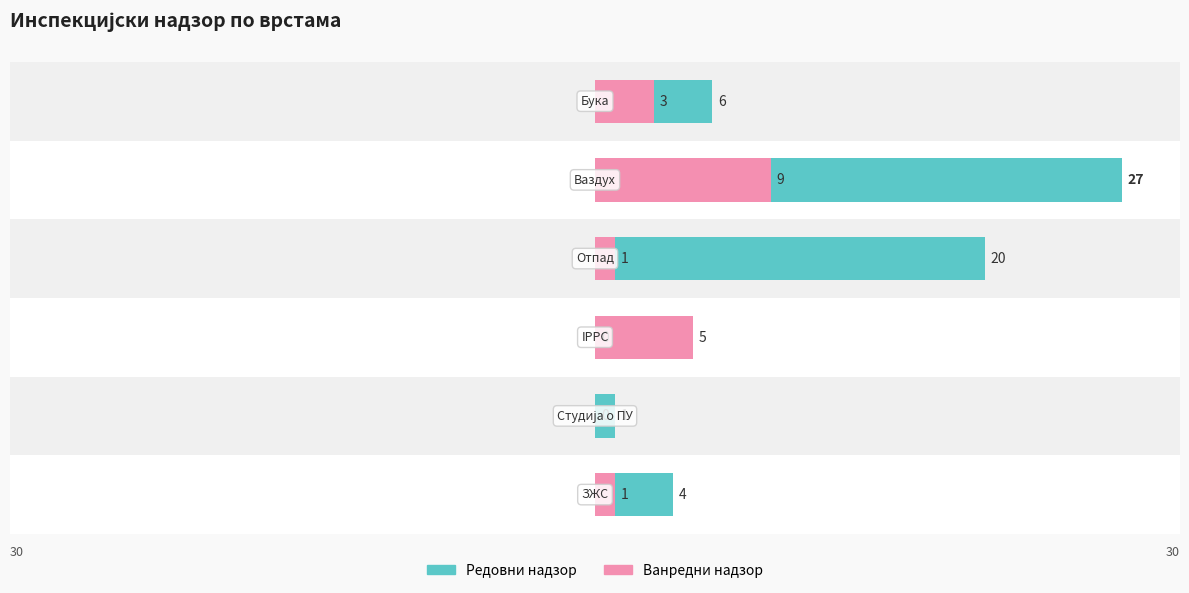

How many groups of bars are there?

6